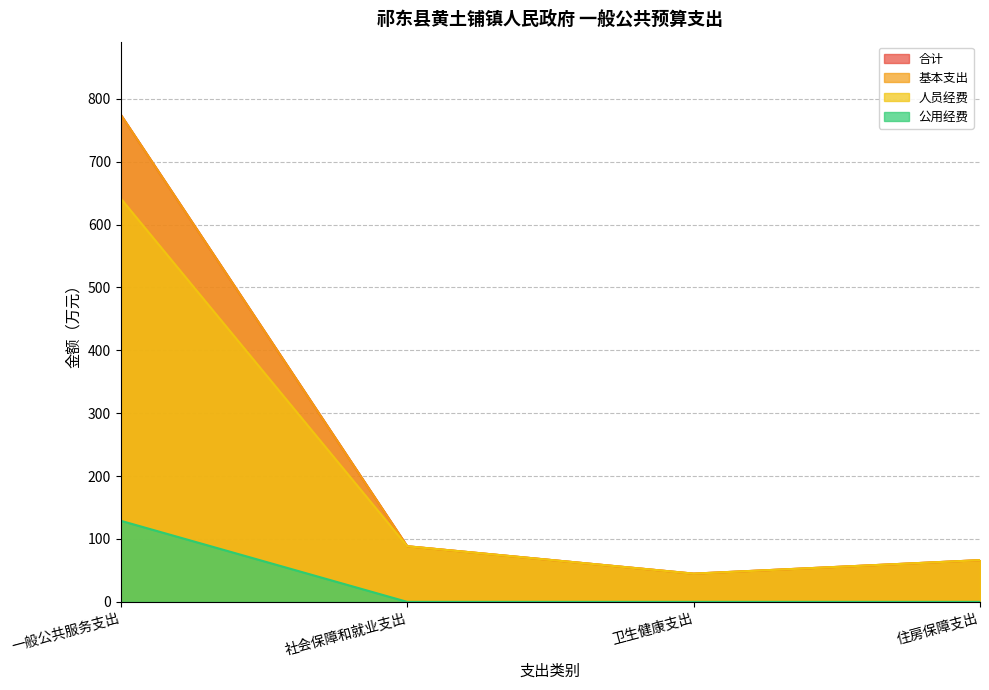

Does the chart display data point markers on the line(s)?

No